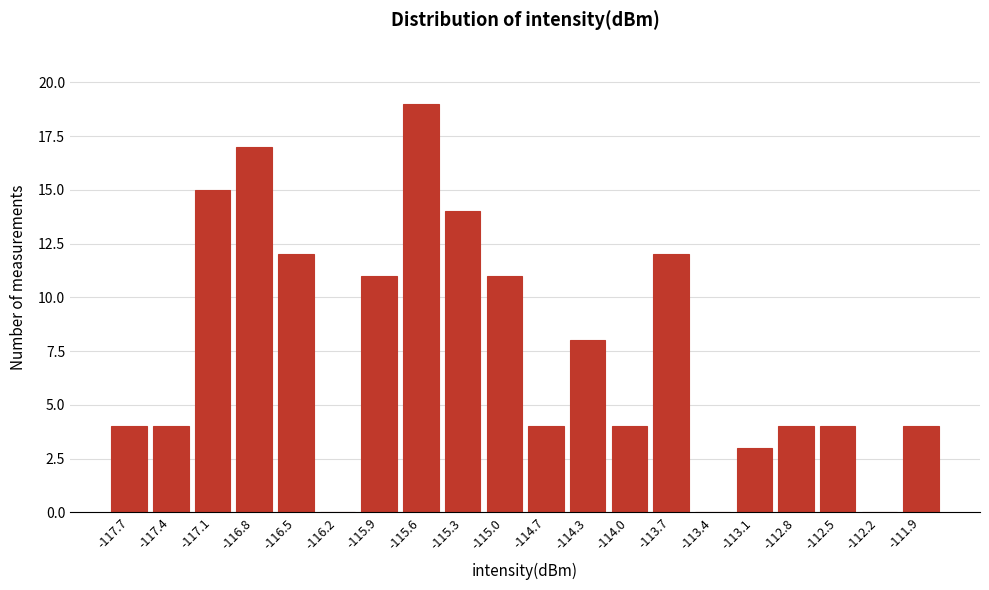

Reading right to left, extract all data points from this chart.

-111.9=4	-112.2=0	-112.5=4	-112.8=4	-113.1=3	-113.4=0	-113.7=12	-114.0=4	-114.3=8	-114.7=4	-115.0=11	-115.3=14	-115.6=19	-115.9=11	-116.2=0	-116.5=12	-116.8=17	-117.1=15	-117.4=4	-117.7=4